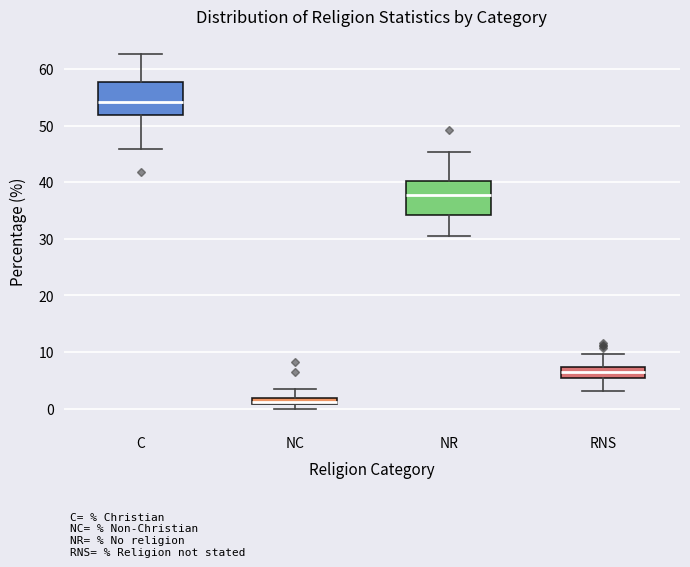

Which box has the lowest median line?

NC